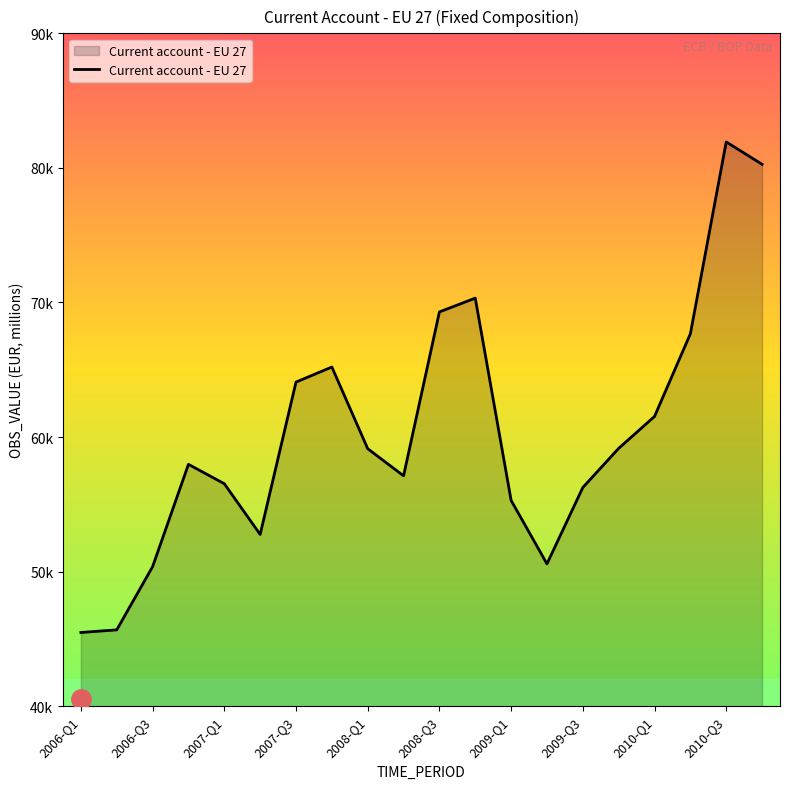

Does the chart have visible grid lines?

No